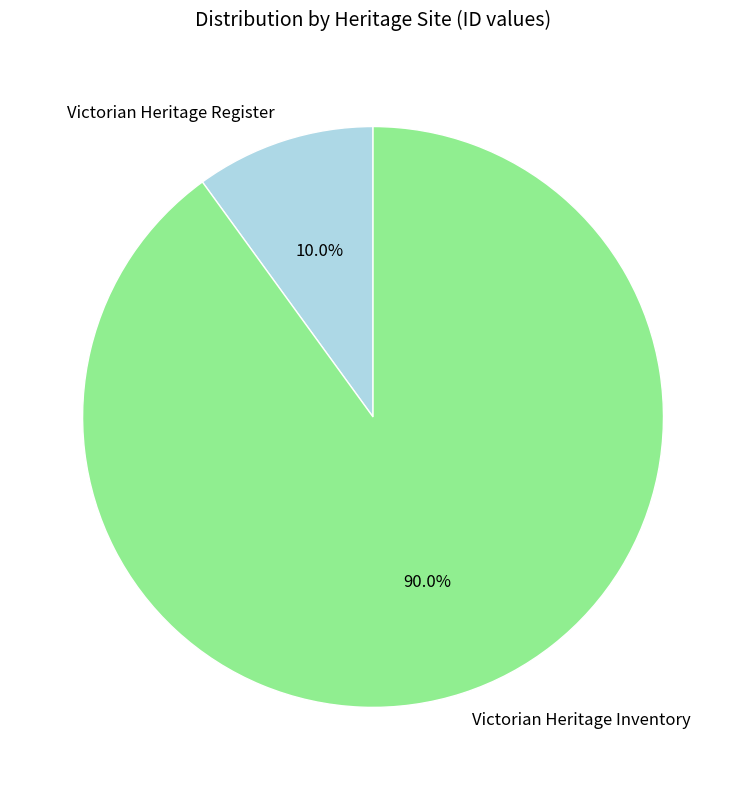

Rank the categories by value from lowest to highest.

Victorian Heritage Register, Victorian Heritage Inventory